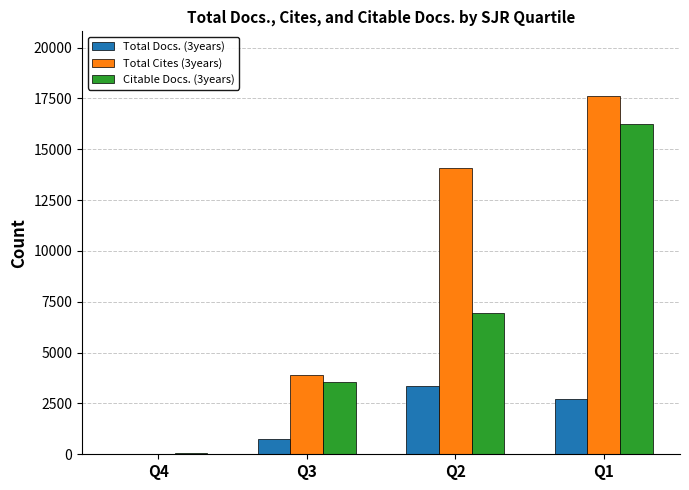

Reading left to right, extract all data points from this chart.

Total Docs. (3years): 21	735	3381	2696
Total Cites (3years): 33	3895	14084	17628
Citable Docs. (3years): 60	3534	6955	16223